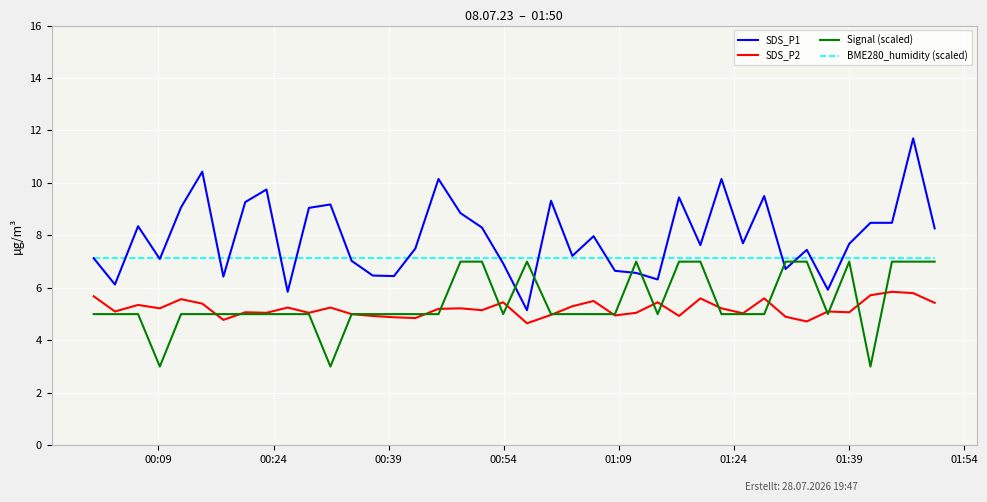

Does the chart display data point markers on the line(s)?

No